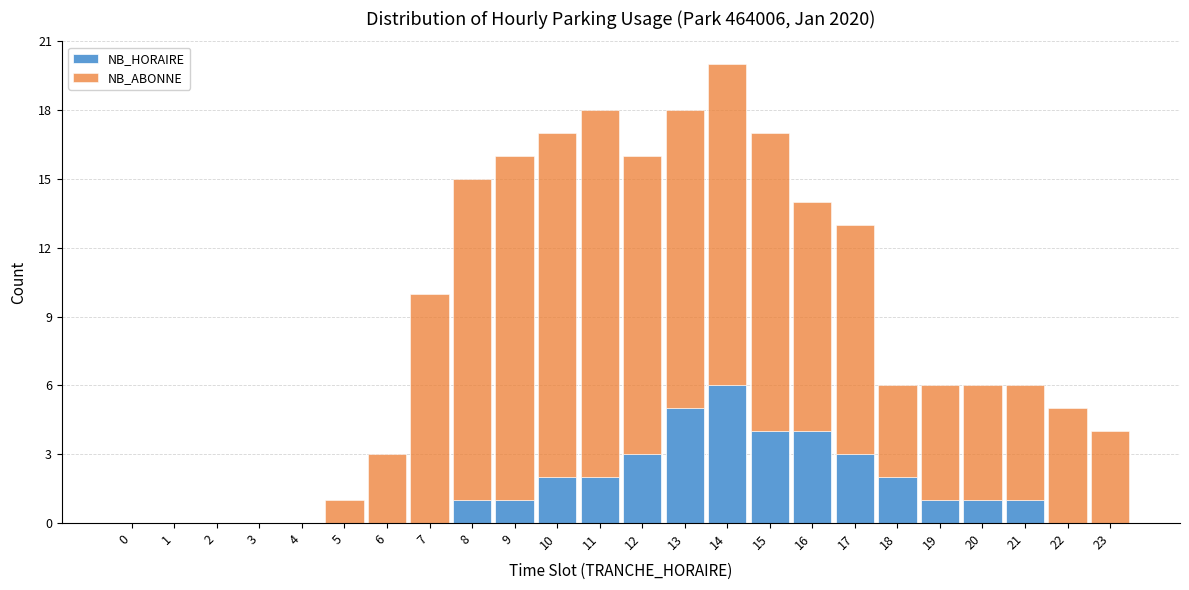

Is it true that NB_HORAIRE equals -3 at 7?

False